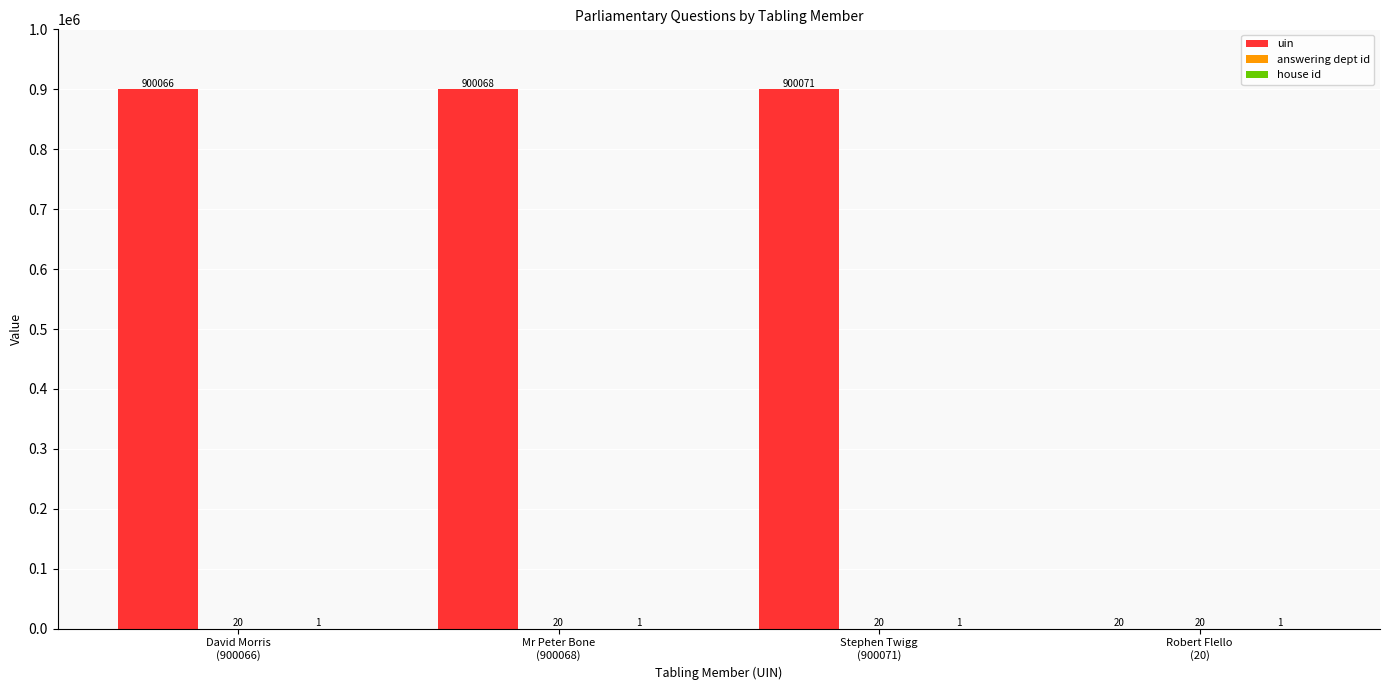

What is the maximum value shown in the chart?

900071